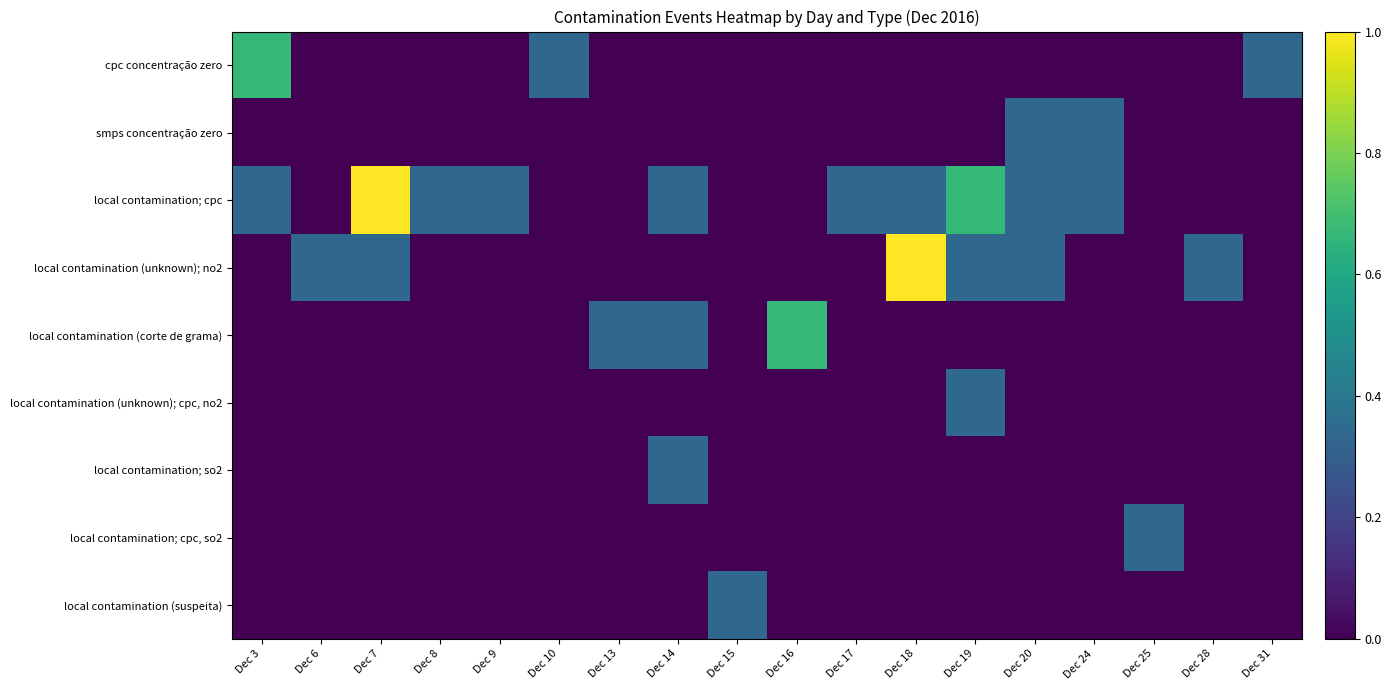

Which series has the largest range (max minus min)?

local contamination; cpc